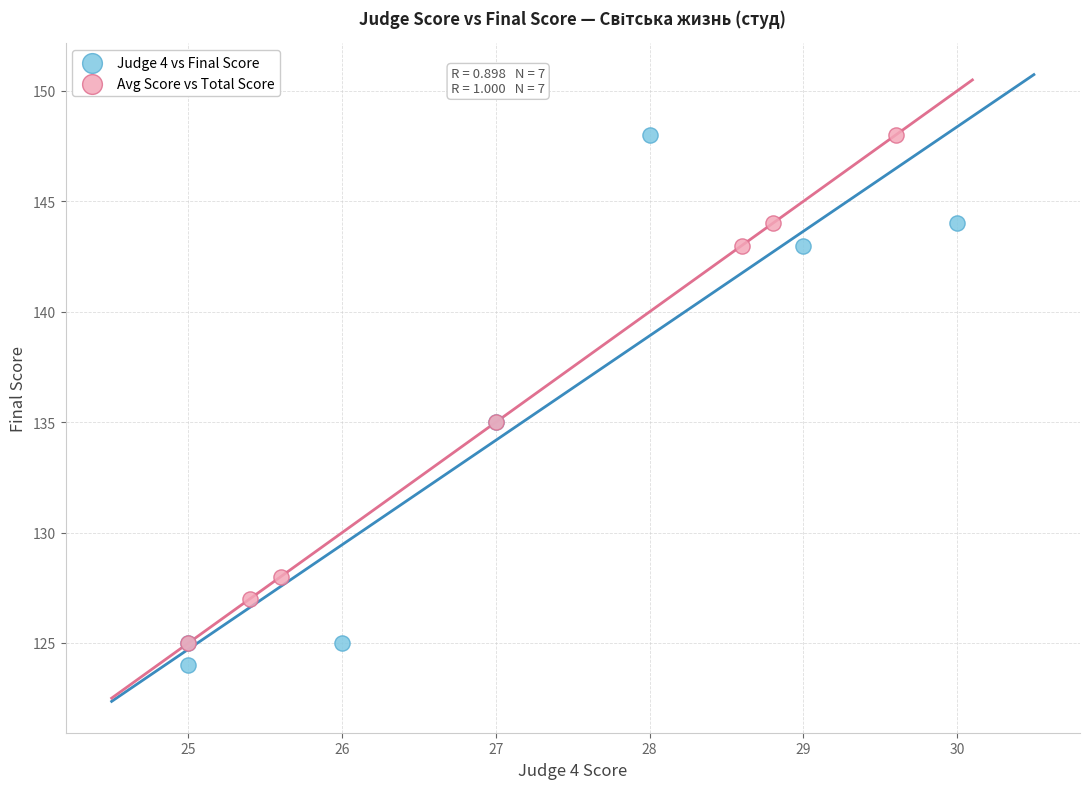

Which series reaches the minimum Y coordinate?

Judge 4 vs Final Score